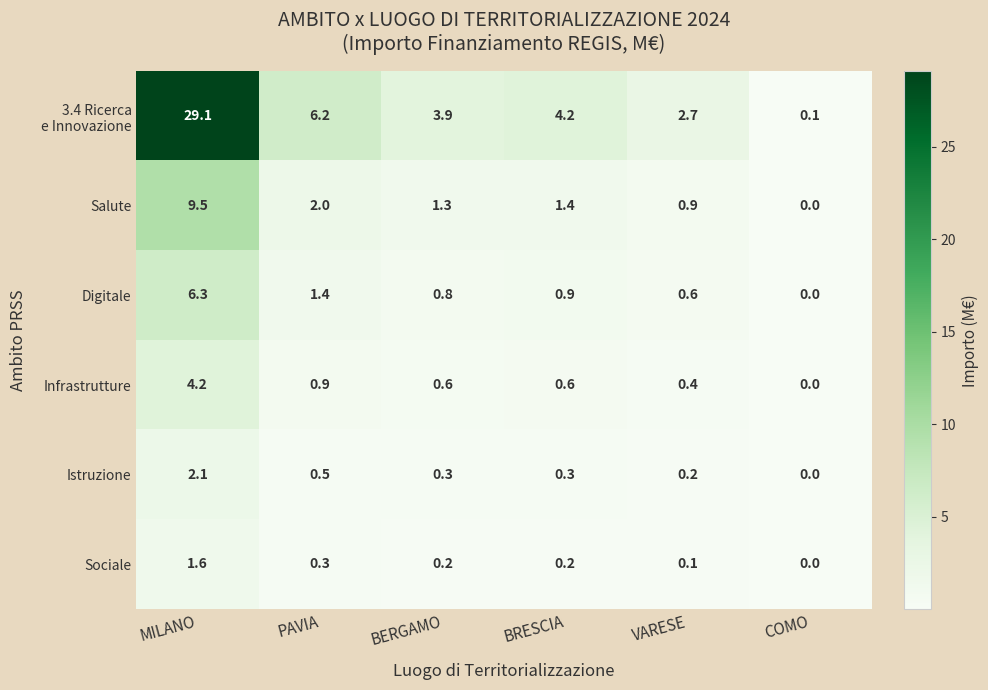

What is the spread (max minus min) of values at BRESCIA?

4.0